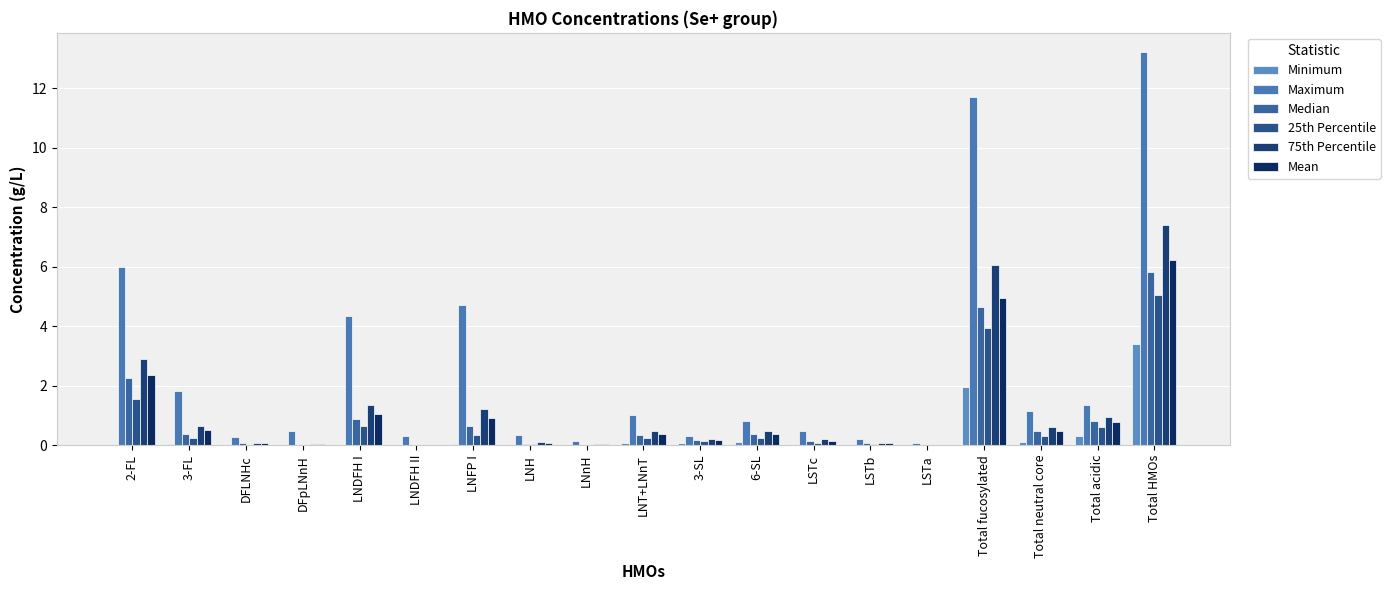

How many categories are shown in the chart?

19